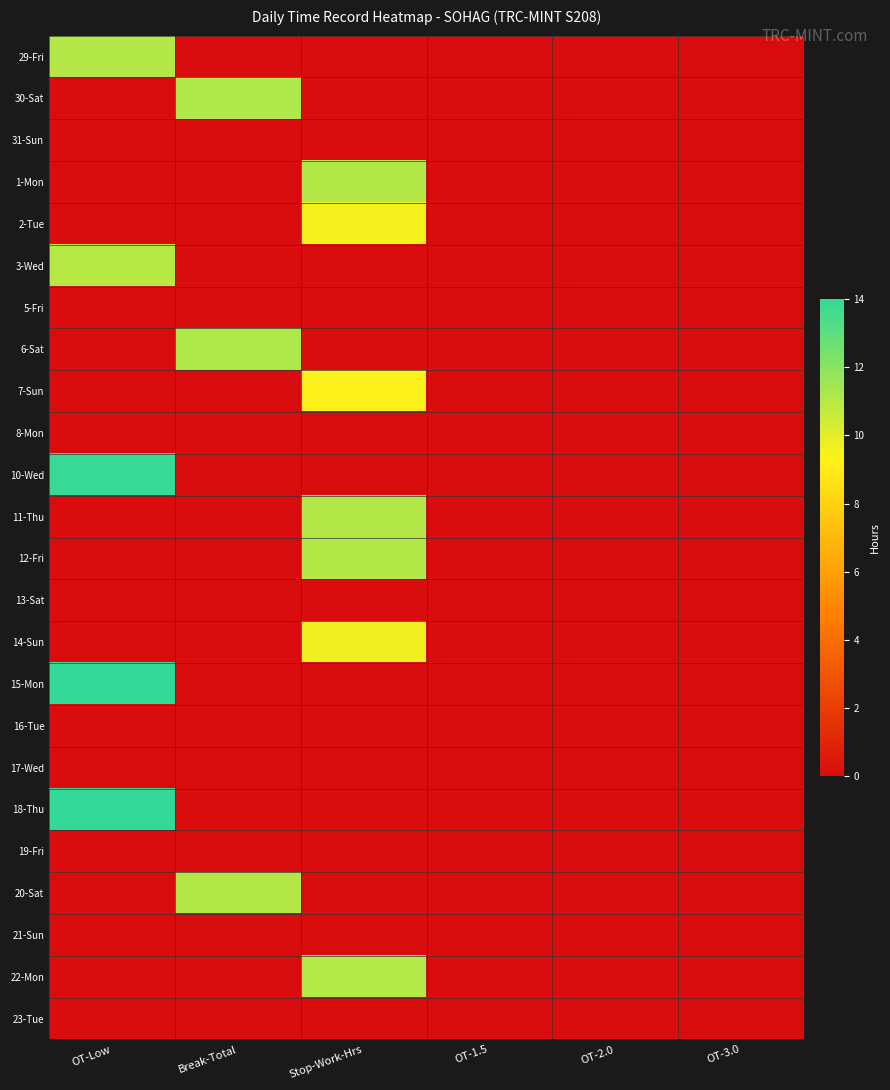

List the series in order of their peak value, lowest first.

31-Sun, 5-Fri, 8-Mon, 13-Sat, 16-Tue, 17-Wed, 19-Fri, 21-Sun, 23-Tue, 7-Sun, 2-Tue, 14-Sun, 3-Wed, 22-Mon, 29-Fri, 11-Thu, 1-Mon, 12-Fri, 20-Sat, 30-Sat, 6-Sat, 10-Wed, 18-Thu, 15-Mon